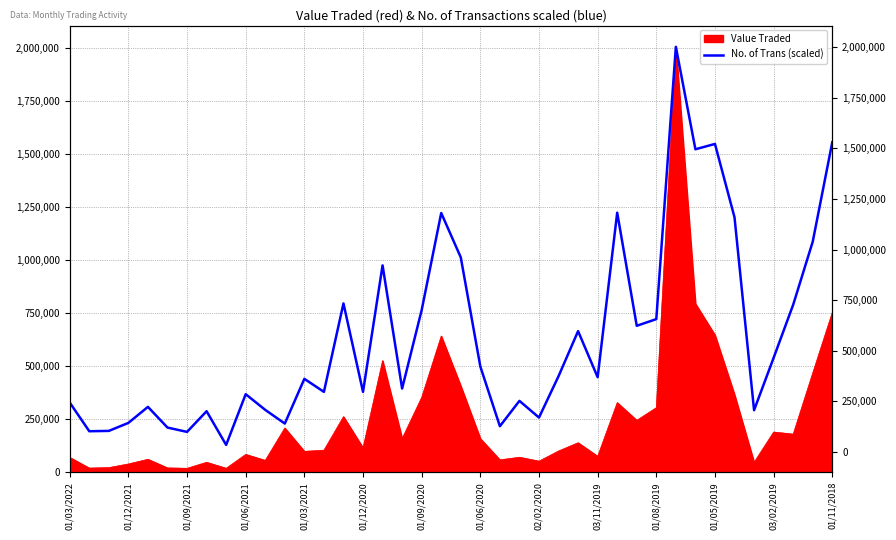

Reading left to right, list all the values displayed in this chart.

328965.0	193601.4	195175.4	232951.3	308503.1	210915.4	190453.4	288041.1	129067.6	368314.9	294337.1	229803.3	440718.7	379332.9	796441.6	379332.9	975877.1	395072.8	764961.7	1222994.3	1013653.0	498956.5	217211.4	336835.0	258135.2	453310.6	665800.0	448588.7	1224568.3	690983.9	722463.8	2006844.0	1523627.4	1548811.4	1202532.4	292763.1	539880.4	790145.6	1087630.7	1556681.3